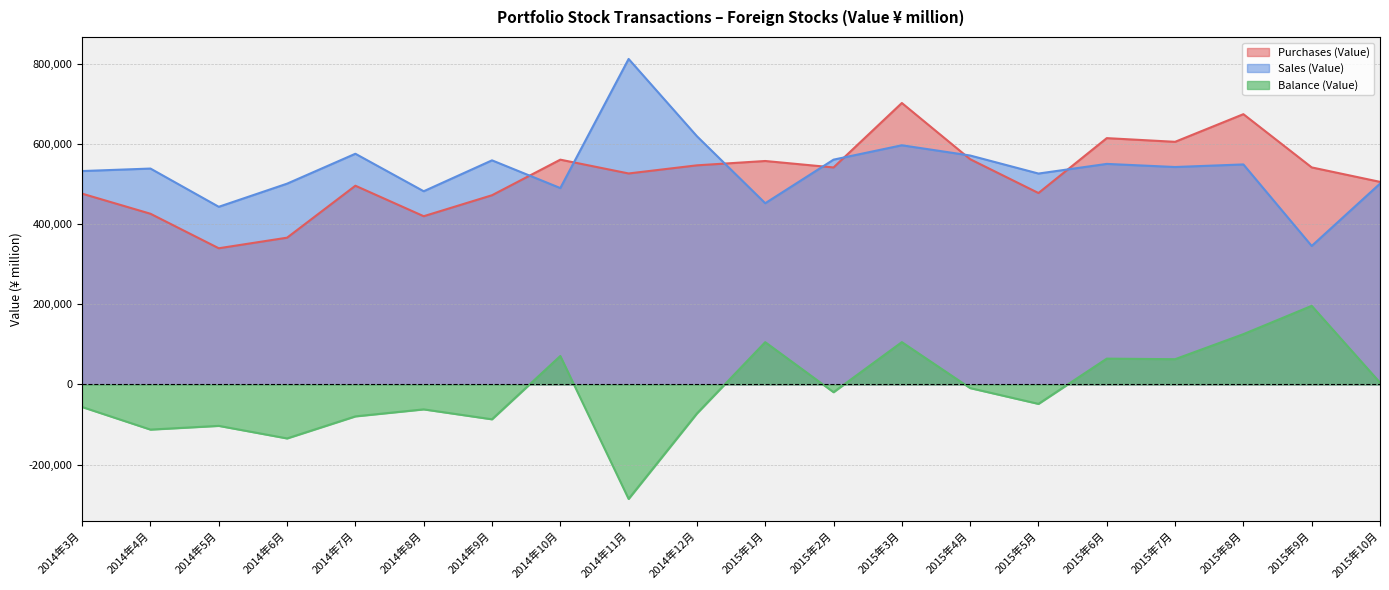

In Purchases (Value), how many points are lower than both neighbors (excluding endpoints)?

6